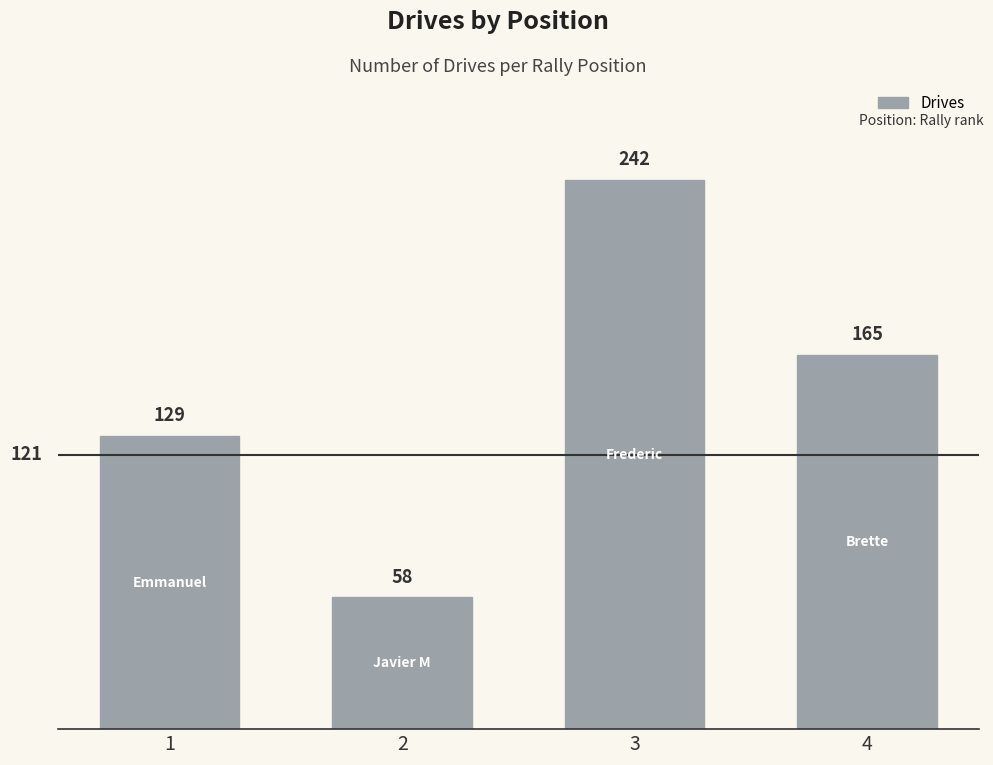

Which category has the highest value across all series?

3